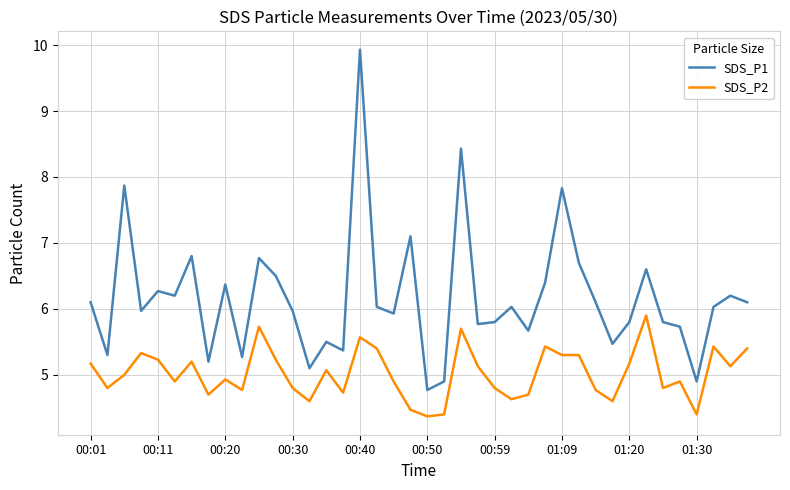

Which series has the largest range (max minus min)?

SDS_P1